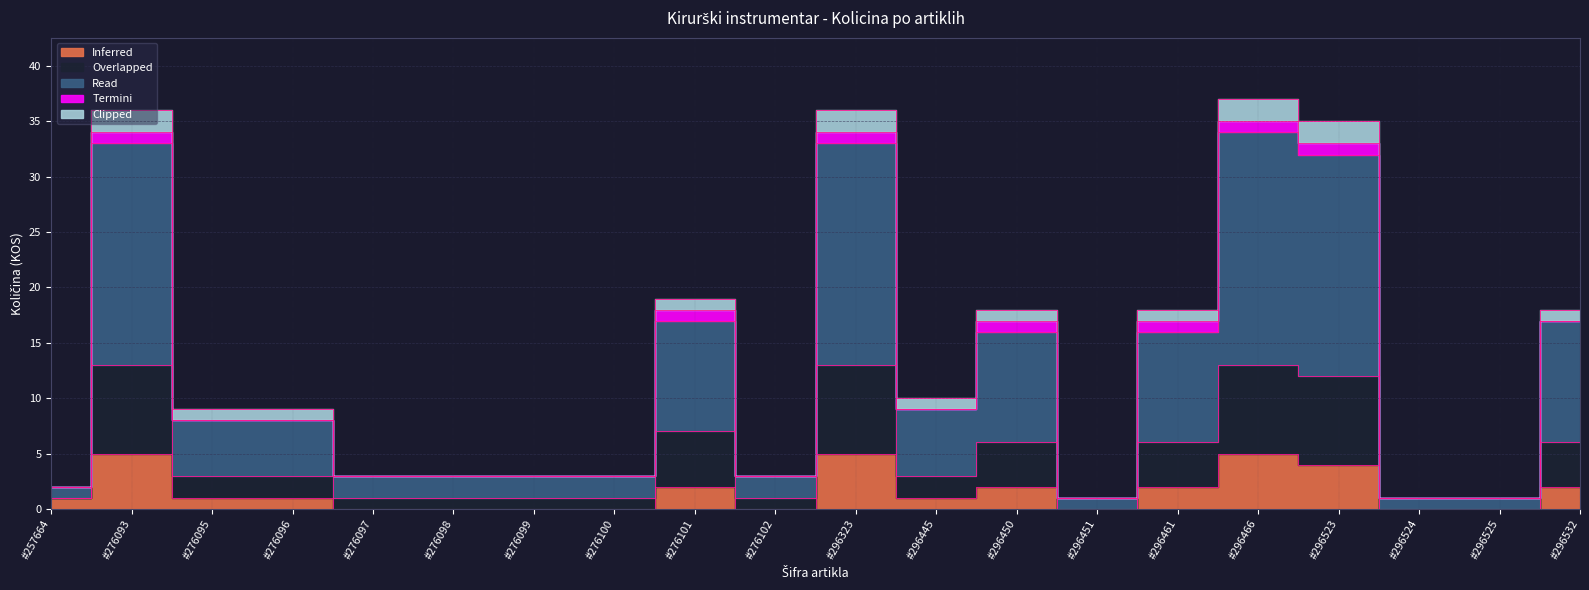

What is the sum of all Read values?

243